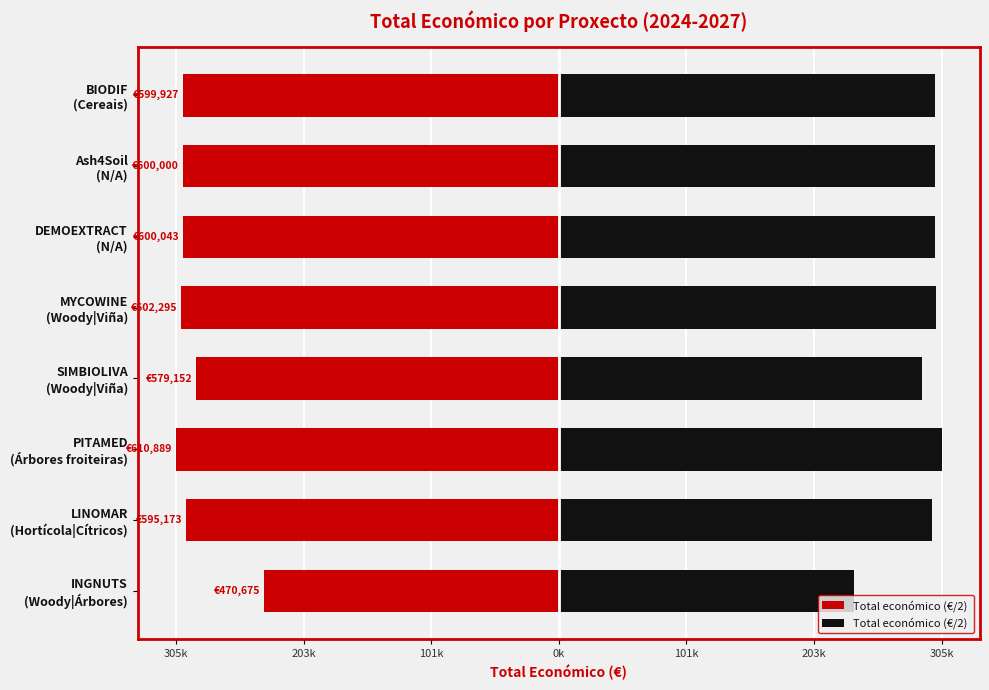

List the series in order of their overall mean, highest first.

Total económico (€/2) , Total económico (€/2)